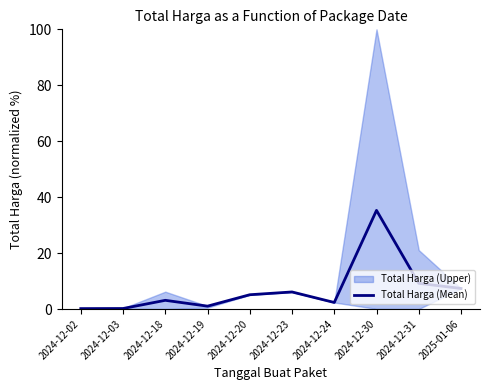

At which category does the data reach its first local valley?

2024-12-19